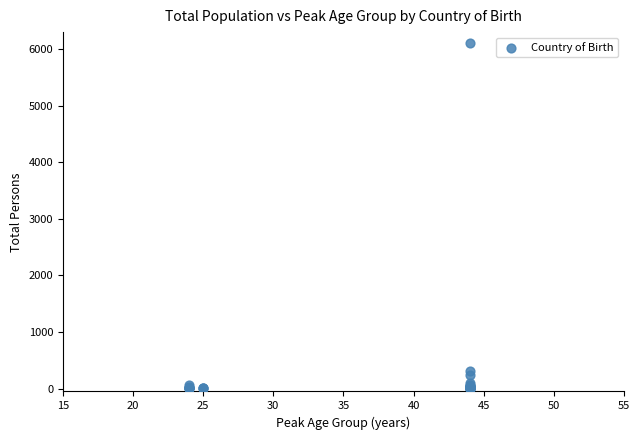

What Y value in the scatter plot is closest to 3049?

304